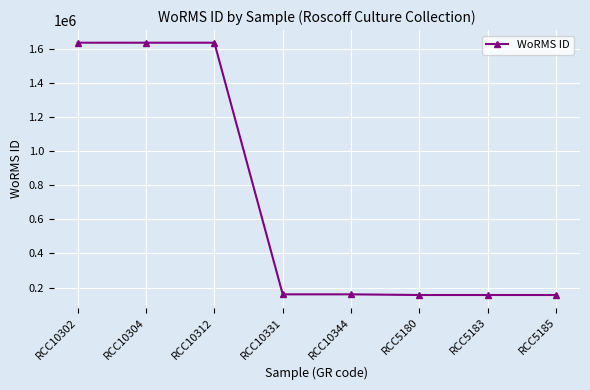

What is the difference between the second highest and minimum values?

1479041